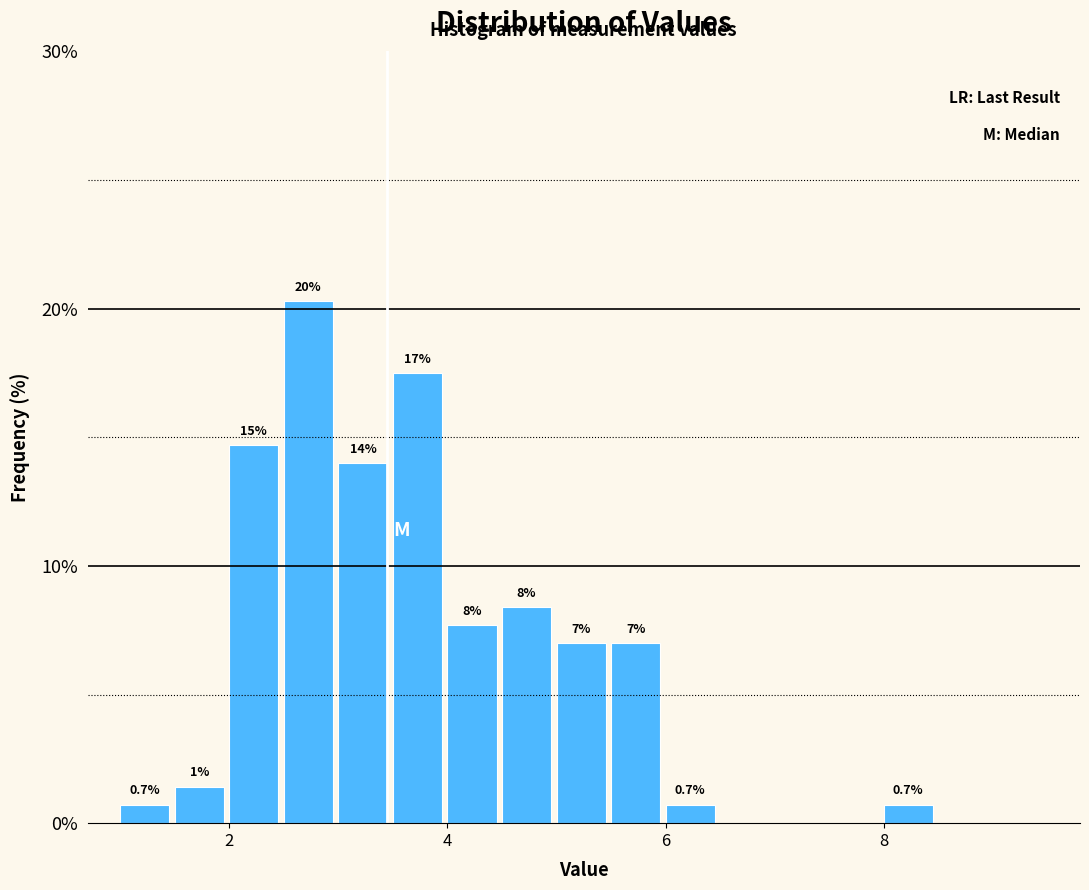

Around what value on the x-axis is the tallest bar? Give the approximate position of its centre, as read against the axis.

2.8